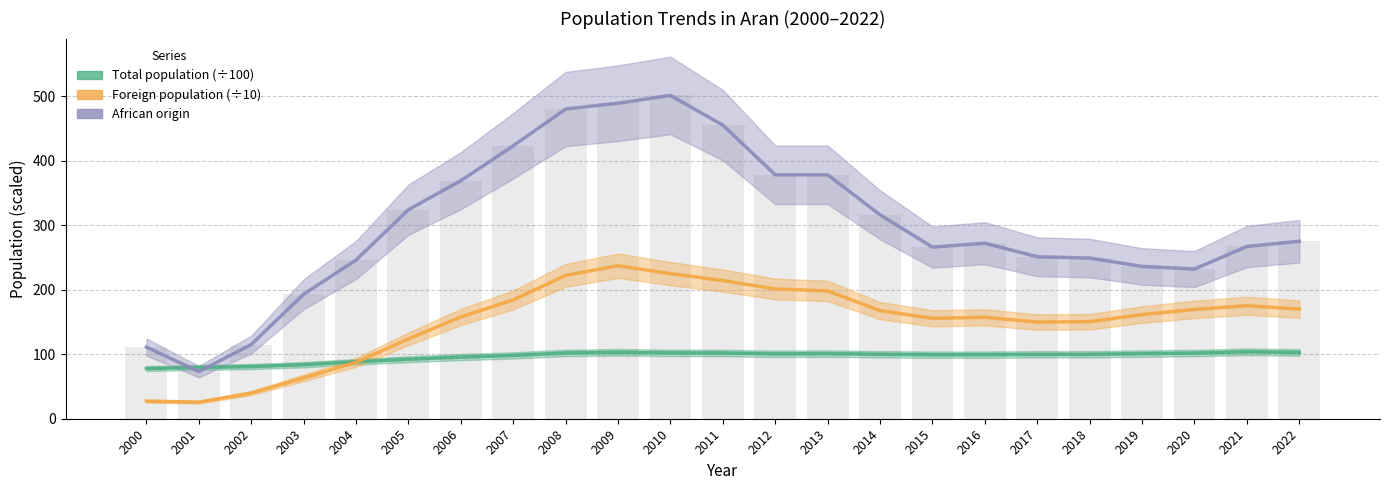

Reading left to right, list all the values displayed in this chart.

Total population (÷100): 77.8	79.4	80.9	83.7	88.3	92.2	95.5	98.2	101.9	103.0	102.1	101.9	100.6	100.9	99.9	99.3	99.3	99.8	99.8	100.9	101.8	103.7	102.7
Foreign population (÷10): 27.3	25.7	39.7	63.3	87.4	123.8	157.7	184.2	222.1	237.1	224.9	214.1	201.1	198.1	167.5	155.6	157.2	149.8	150.4	161.4	169.4	175.1	169.9
African origin: 111.0	73.0	115.0	193.0	246.0	324.0	369.0	423.0	480.0	489.0	501.0	455.0	378.0	378.0	316.0	266.0	272.0	251.0	249.0	236.0	232.0	267.0	275.0